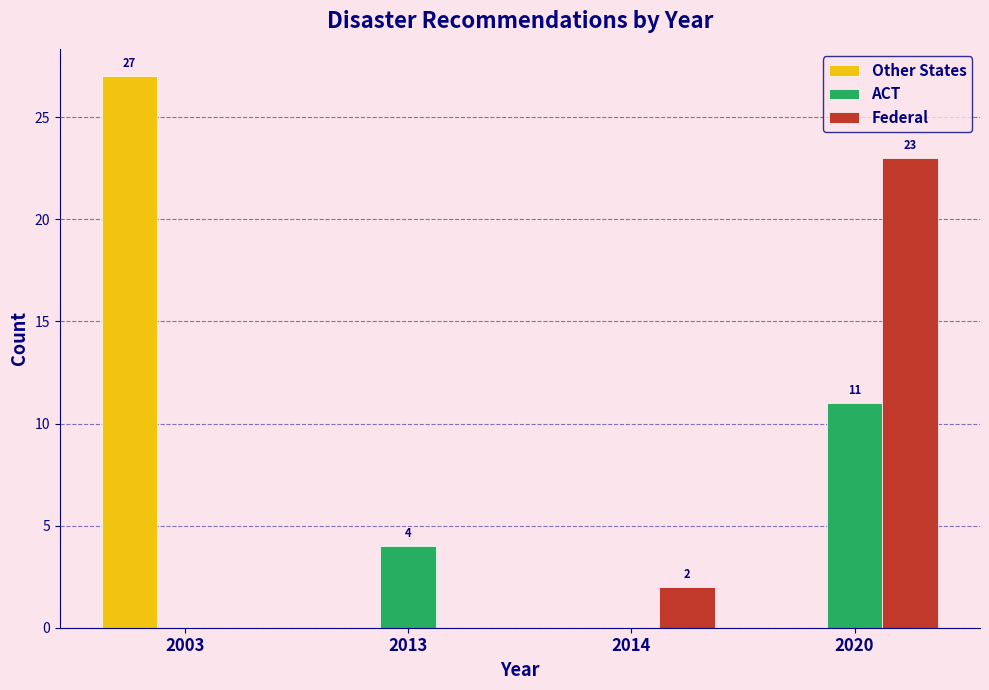

Reading left to right, extract all data points from this chart.

Other States: 2003=27	2013=0	2014=0	2020=0
ACT: 2003=0	2013=4	2014=0	2020=11
Federal: 2003=0	2013=0	2014=2	2020=23